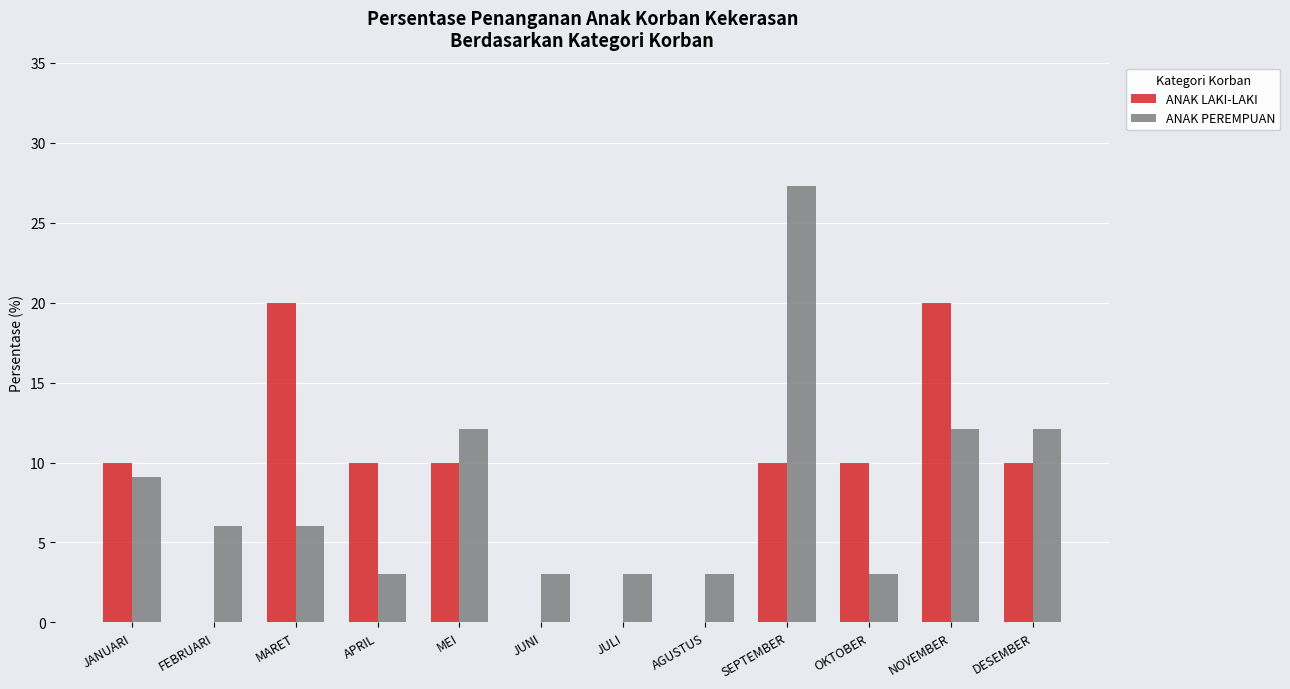

What is the maximum value shown in the chart?

27.3